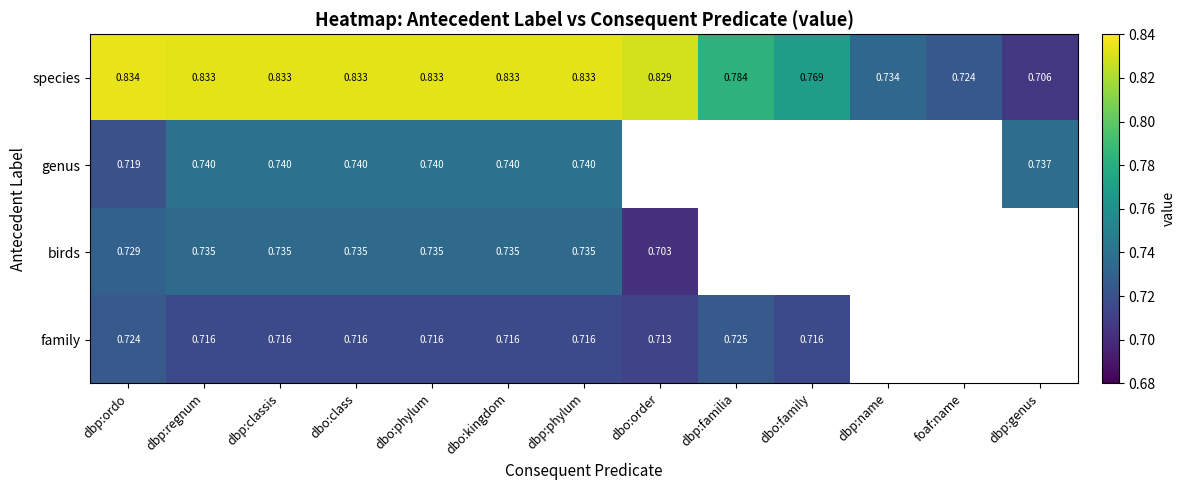

At which category does the chart reach its minimum across all series?

dbo:order